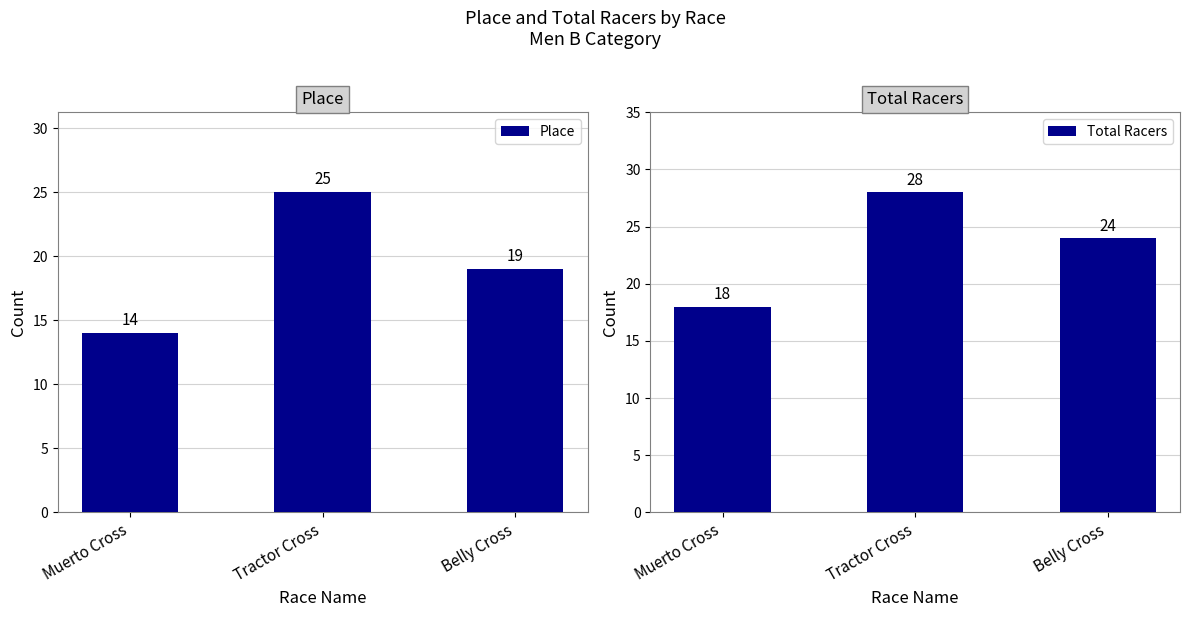

What is the difference between the Place values at Muerto Cross and Tractor Cross?

11